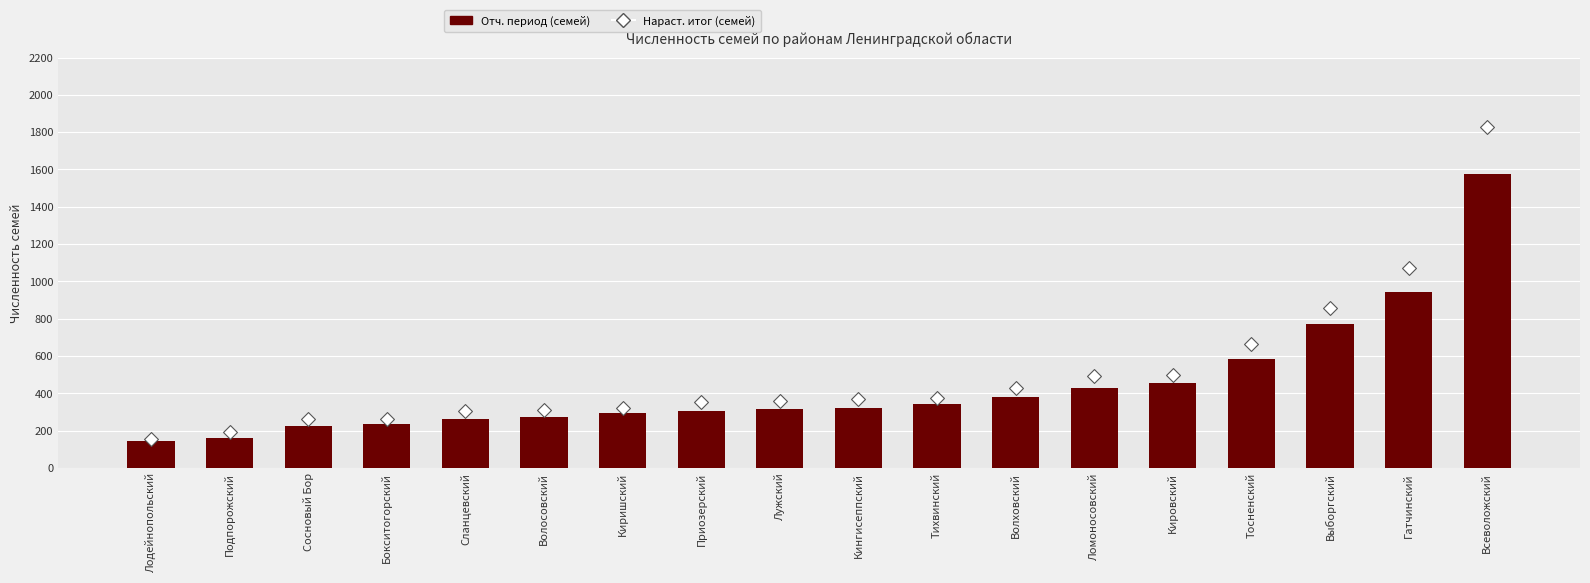

Is the value of Отч. период (семей) at Кировский greater than the value of Нараст. итог (семей) at Кингисеппский?

Yes